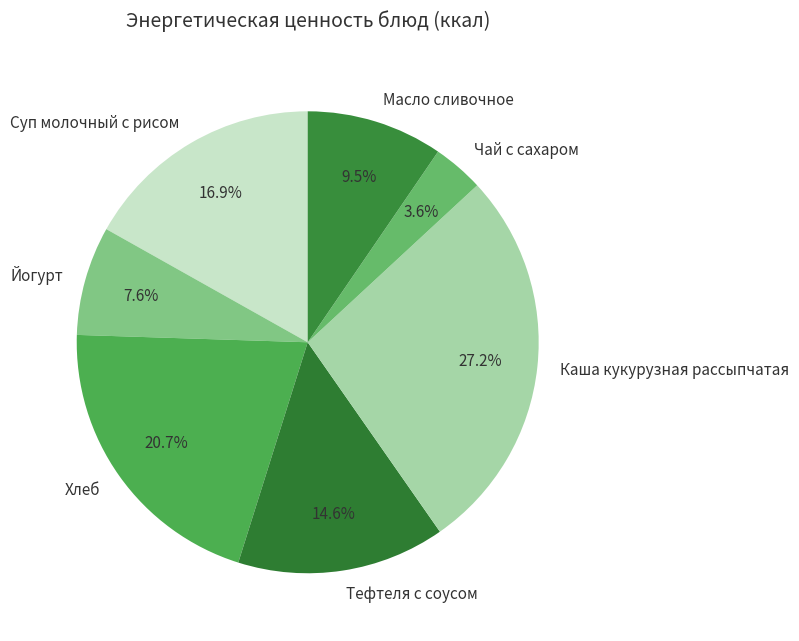

Count the number of slices in the pie.

7